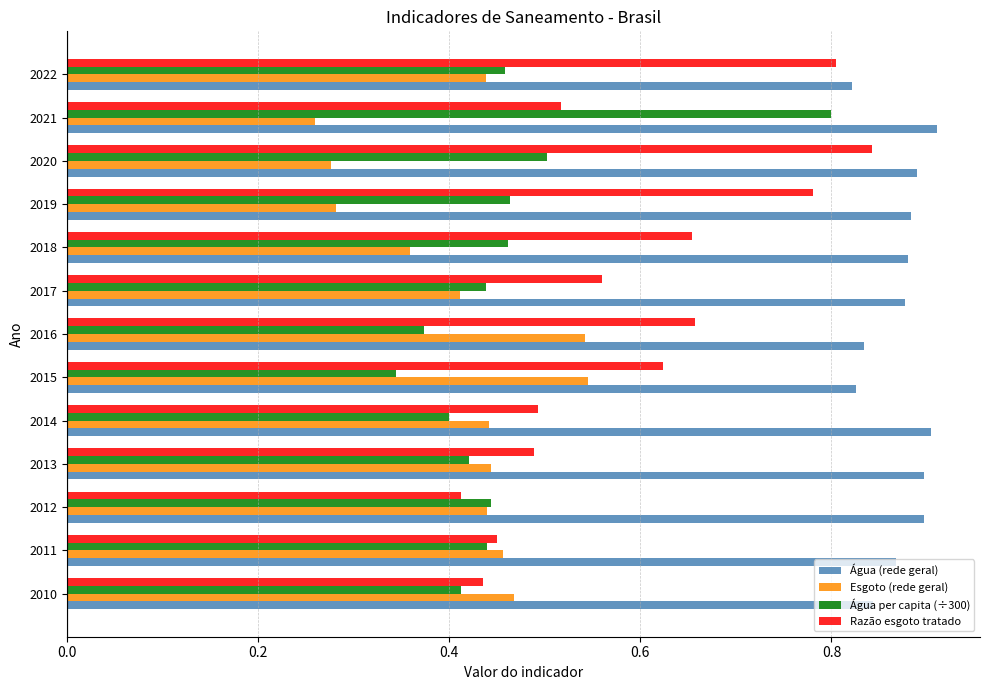

List the series in order of their peak value, highest first.

Água (rede geral), Razão esgoto tratado, Água per capita (÷300), Esgoto (rede geral)